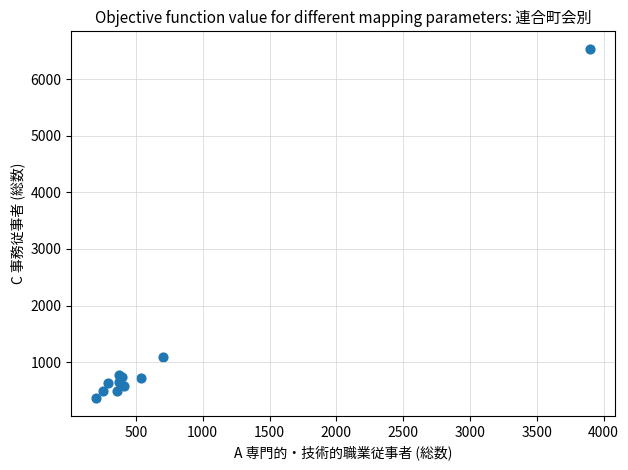

What Y value in the scatter plot is closest to 3449?

1092